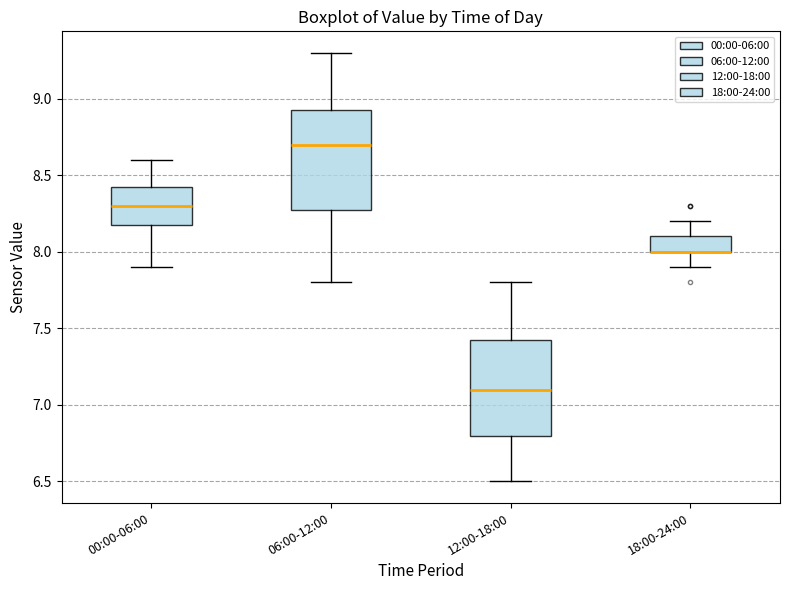

Reading left to right, read every box against the y-axis: the position of its median line, the range the box covers, and the ends of its whiskers. The values are not printed on the chart, so give them approximately, as read against the axis.

00:00-06:00: median 8.30, box 8.20 to 8.45, whiskers 7.90 to 8.60
06:00-12:00: median 8.70, box 8.30 to 8.95, whiskers 7.80 to 9.30
12:00-18:00: median 7.10, box 6.80 to 7.45, whiskers 6.50 to 7.80
18:00-24:00: median 8.00 (drawn on the box's lower edge), box 8.00 to 8.10, whiskers 7.90 to 8.20